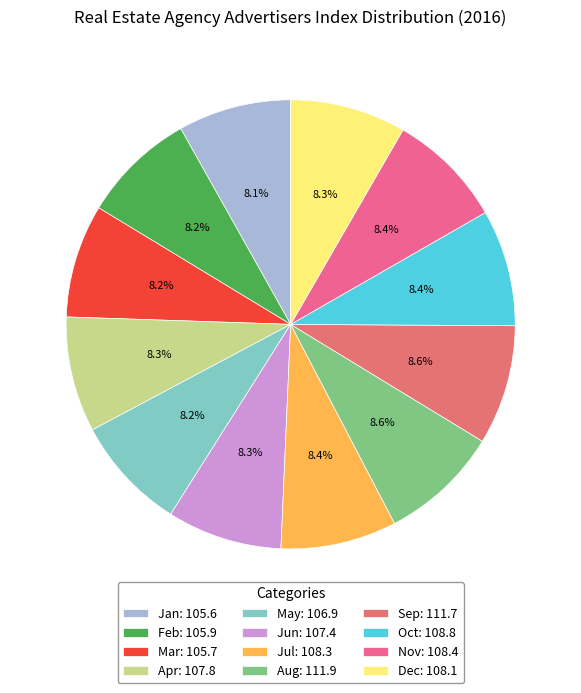

Which slice is the largest?

Aug